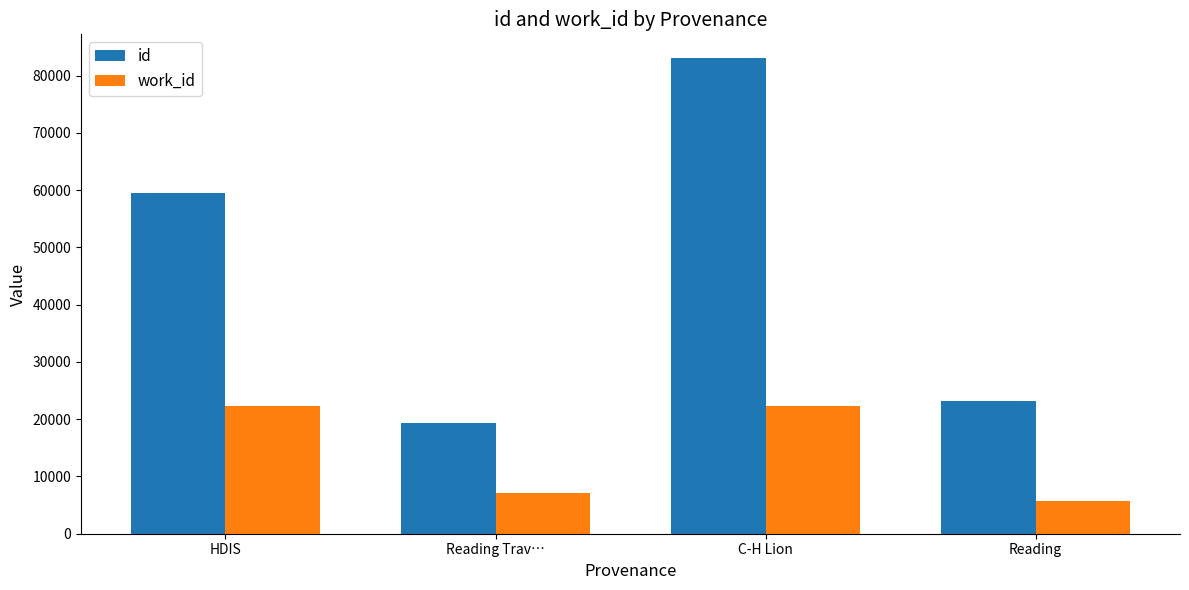

What are all the series names shown in the legend?

id, work_id